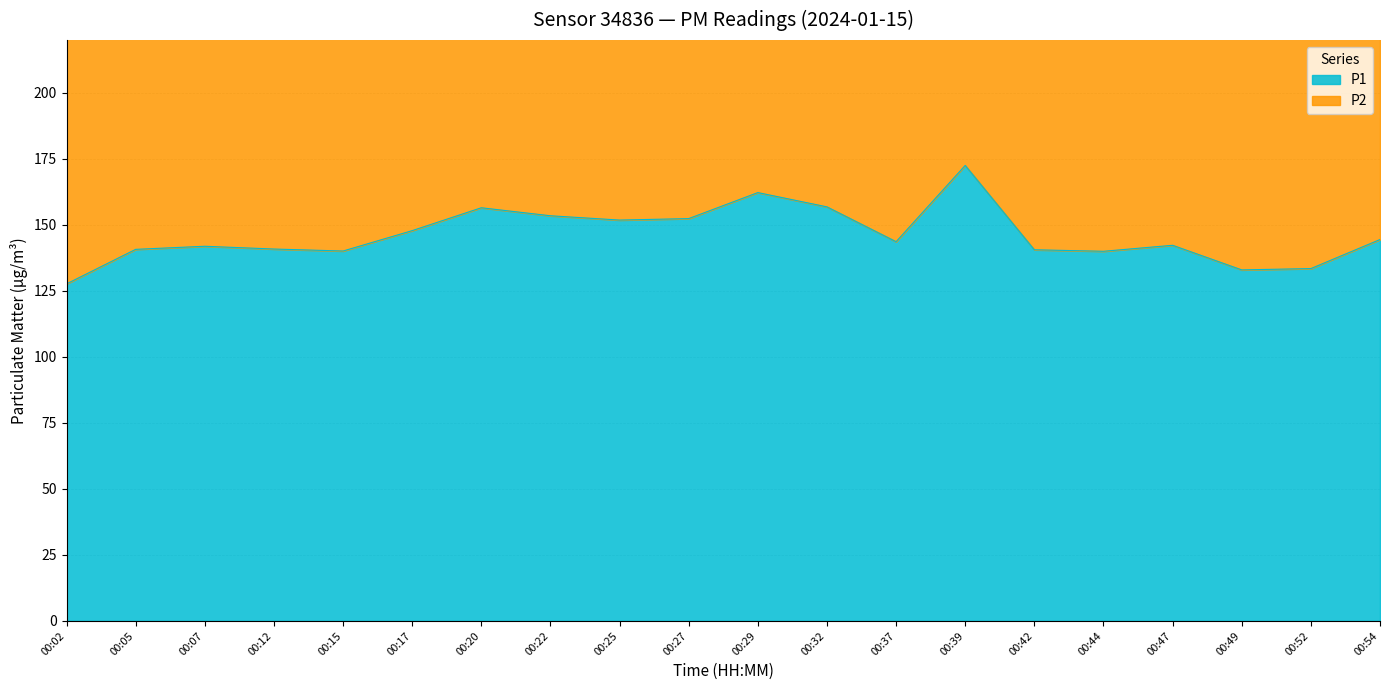

Is it true that P2 equals 268.5 at 00:44?

True